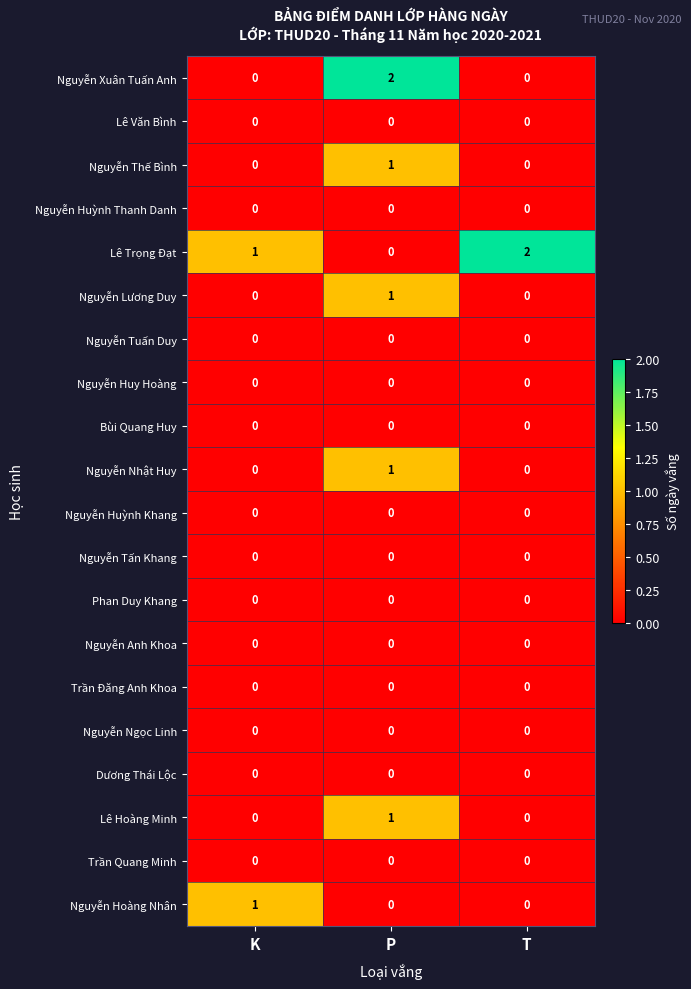

The value of Lê Trọng Đạt at T is 1. True or false?

False